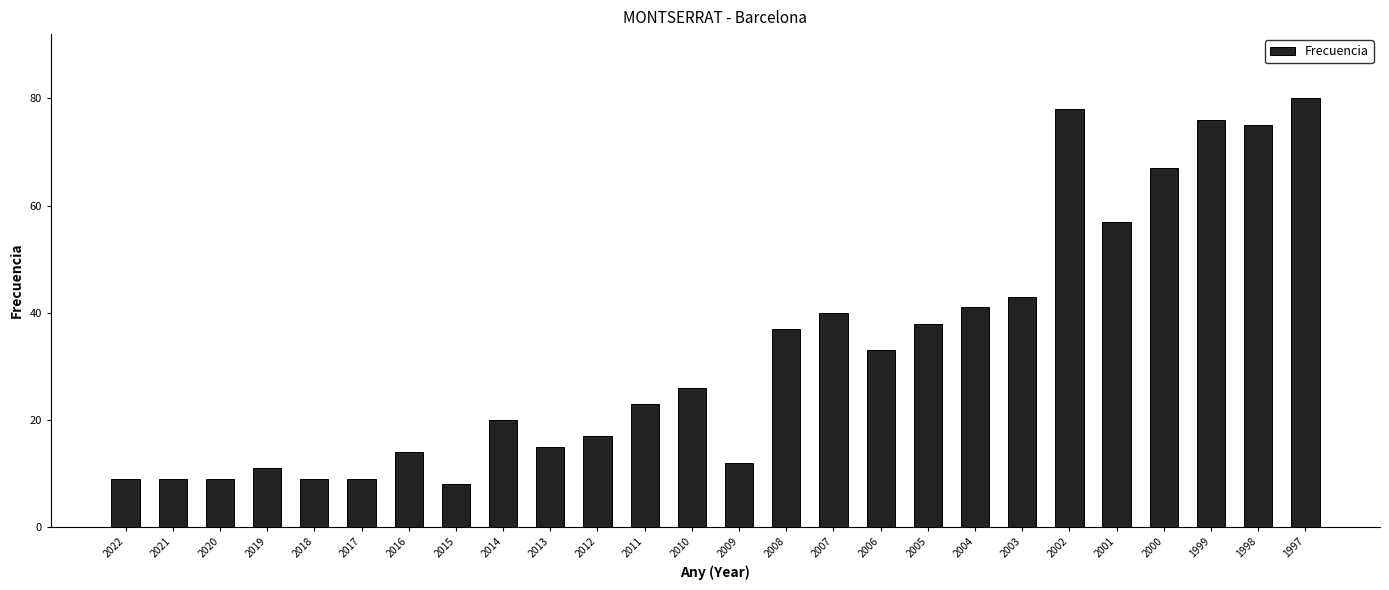

Approximately how many times larger is the value at 2001 compared to 2004?

1.4